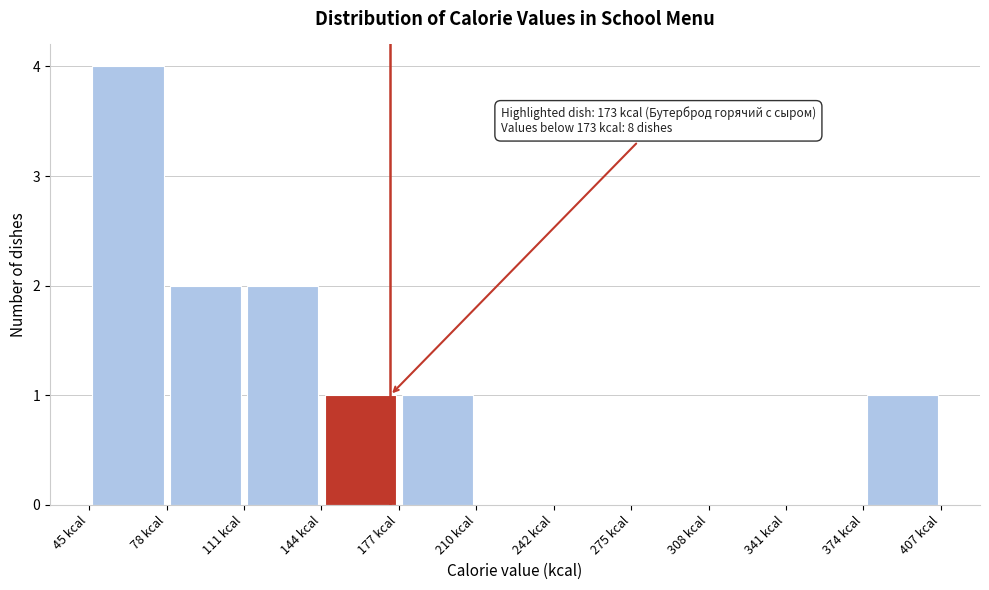

Which range on the x-axis has the tallest bar?

45 to 80